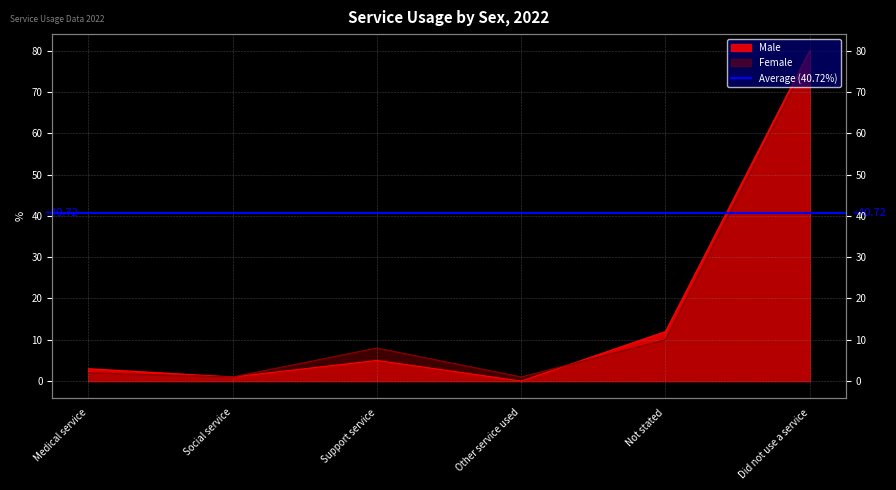

How many data points in Male are above 5?

2